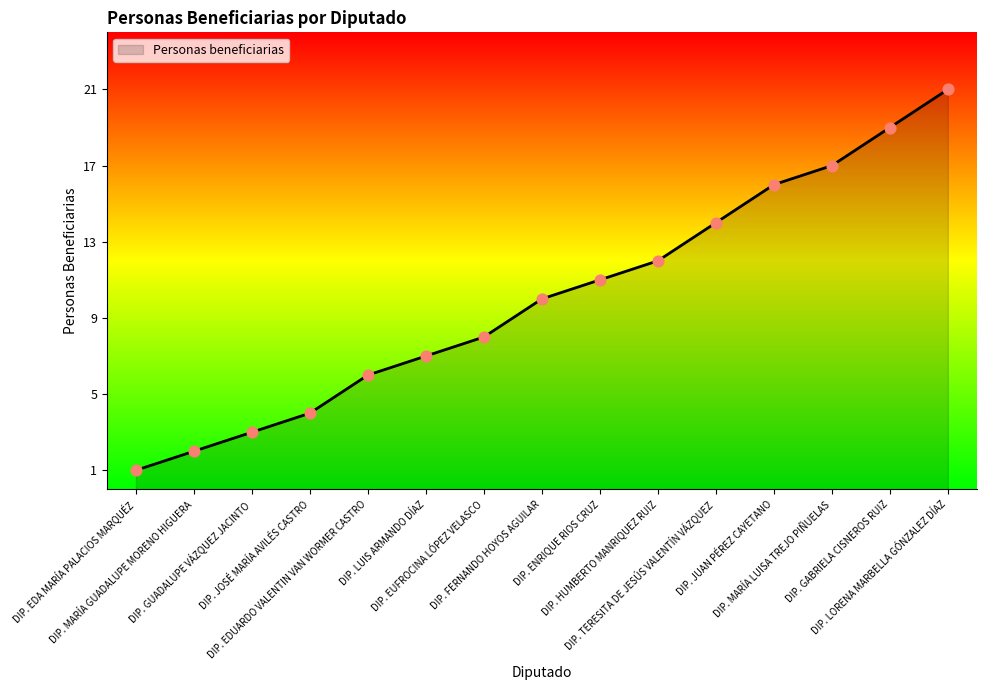

Which has a higher value, DIP. MARÍA LUISA TREJO PIÑUELAS or DIP. JUAN PÉREZ CAYETANO?

DIP. MARÍA LUISA TREJO PIÑUELAS